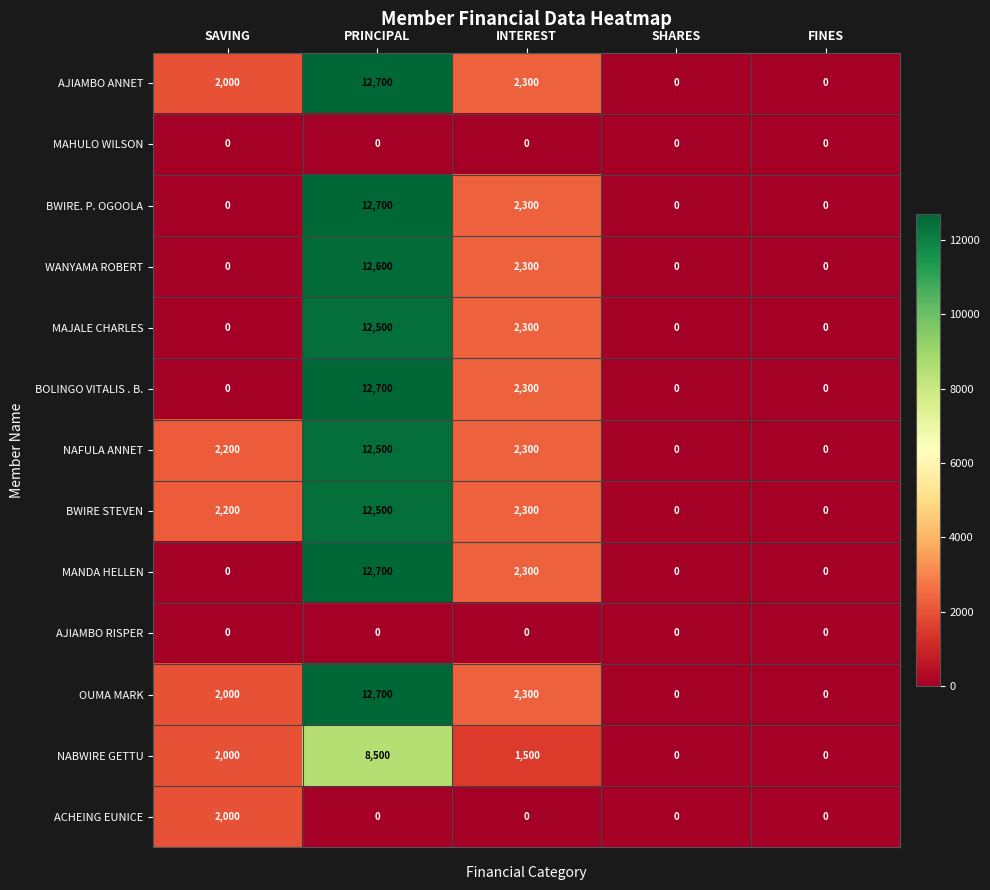

True or false: ACHEING EUNICE has a value of -1240 at FINES.

False